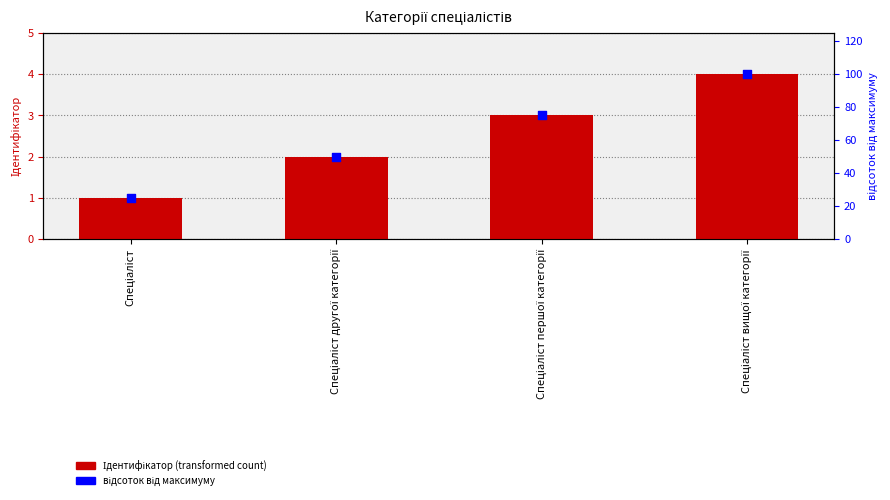

At which category is the sum across all series the highest?

Спеціаліст вищої категорії